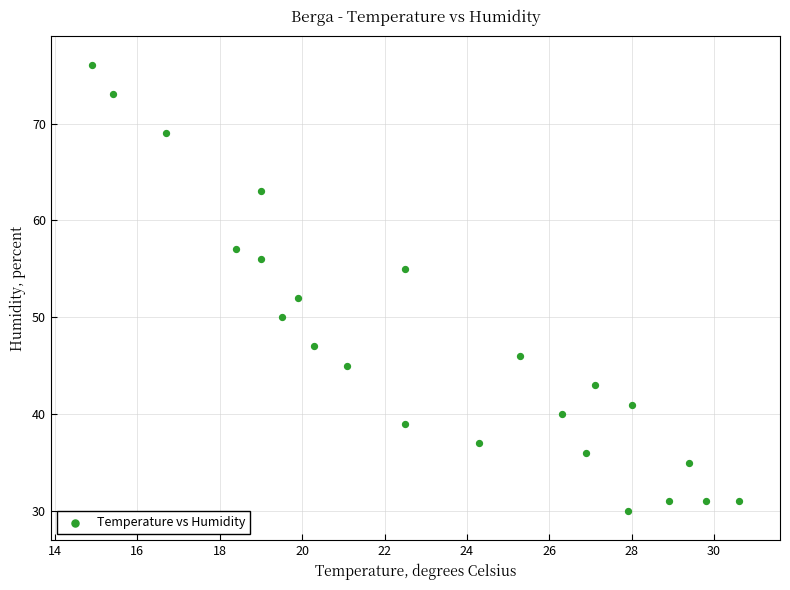

What is the range of Y values (max minus min)?

46